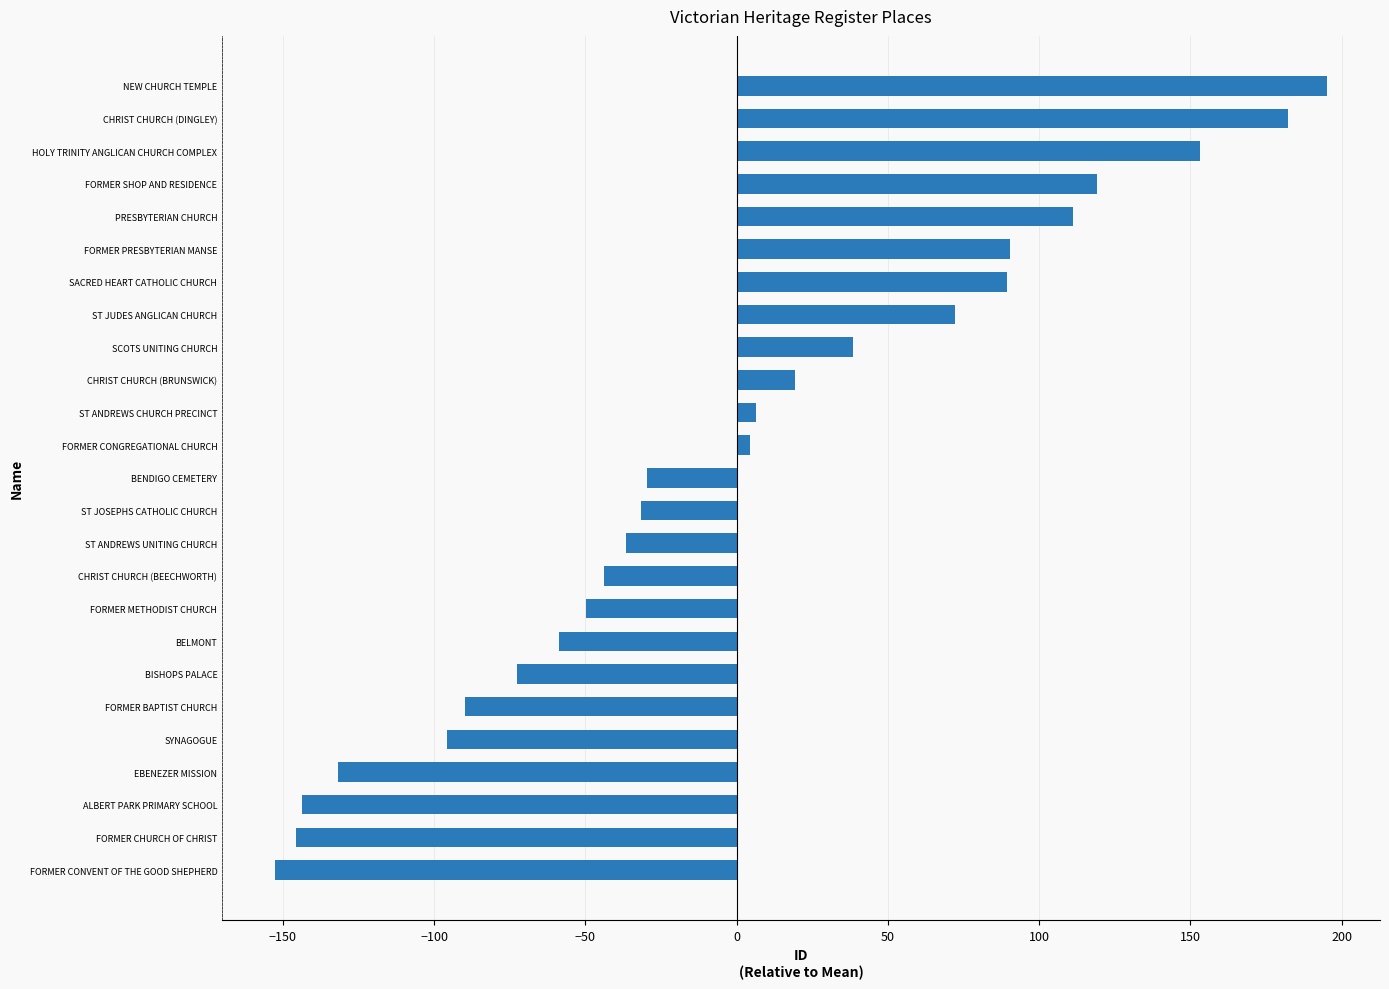

What is the change in value from ALBERT PARK PRIMARY SCHOOL to BISHOPS PALACE?

+71.0